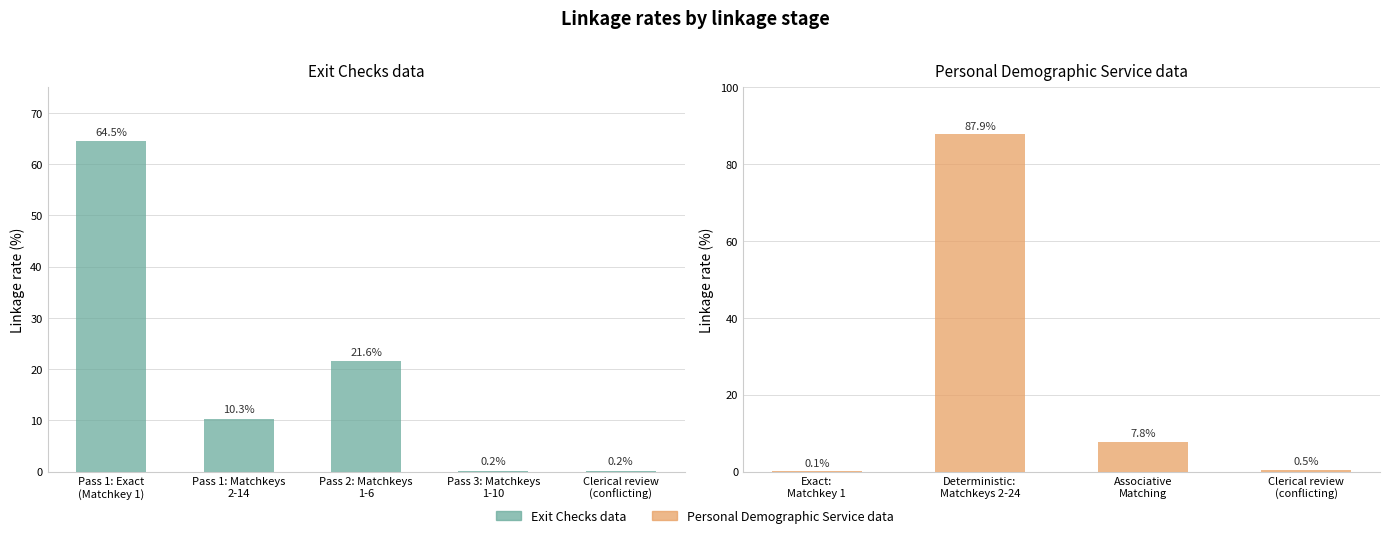

What is the change in value from Pass 1: Exact
(Matchkey 1) to Pass 1: Matchkeys
2-14?

-54.2